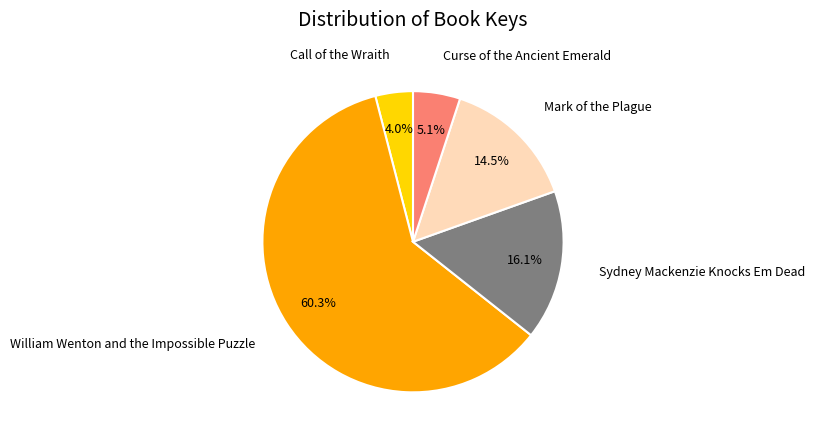

How many slices are in this pie chart?

5